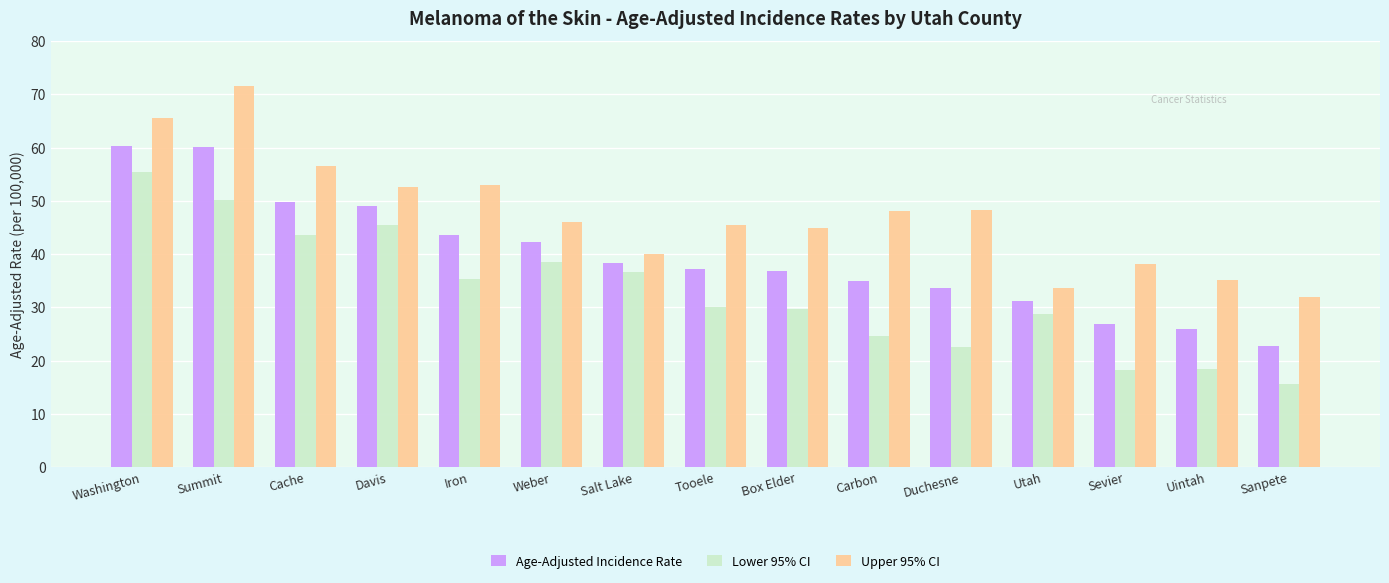

Which series changed the most between Iron and Salt Lake?

Upper 95% CI